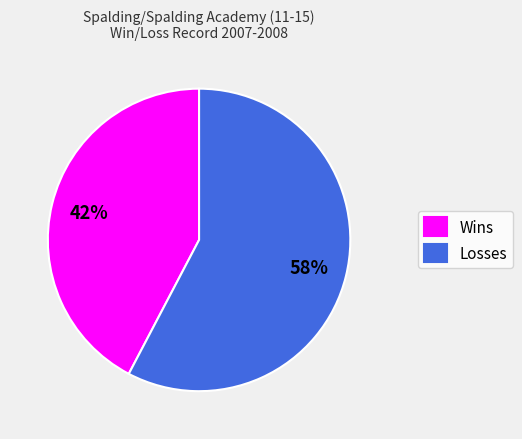

The Losses slice represents 52% of the pie. True or false?

False